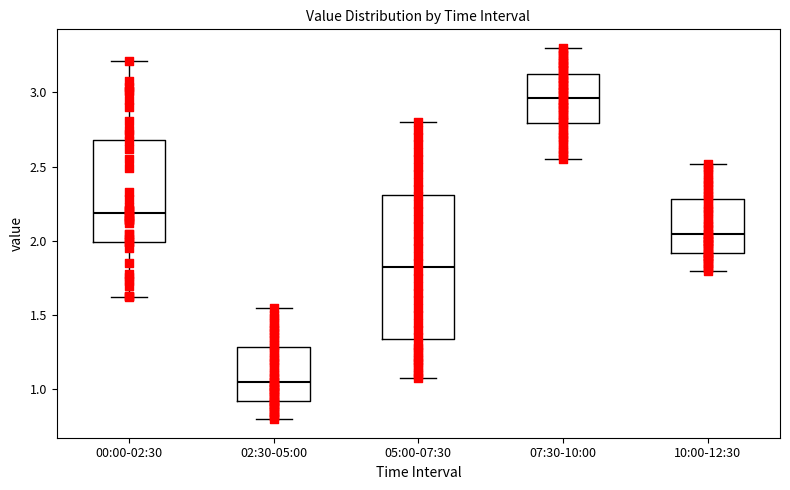

Which box has the lowest median line?

02:30-05:00